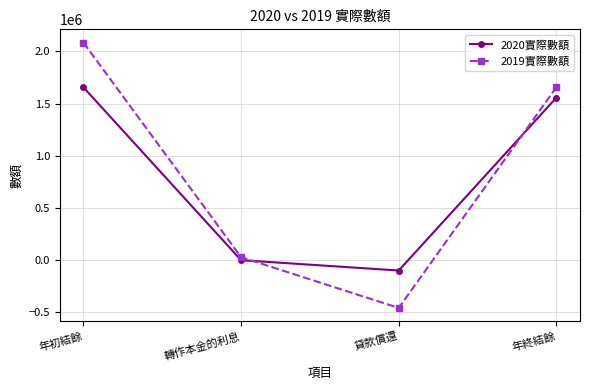

What is the difference between the second highest and minimum values in the 2019實際數額 series?

2114229